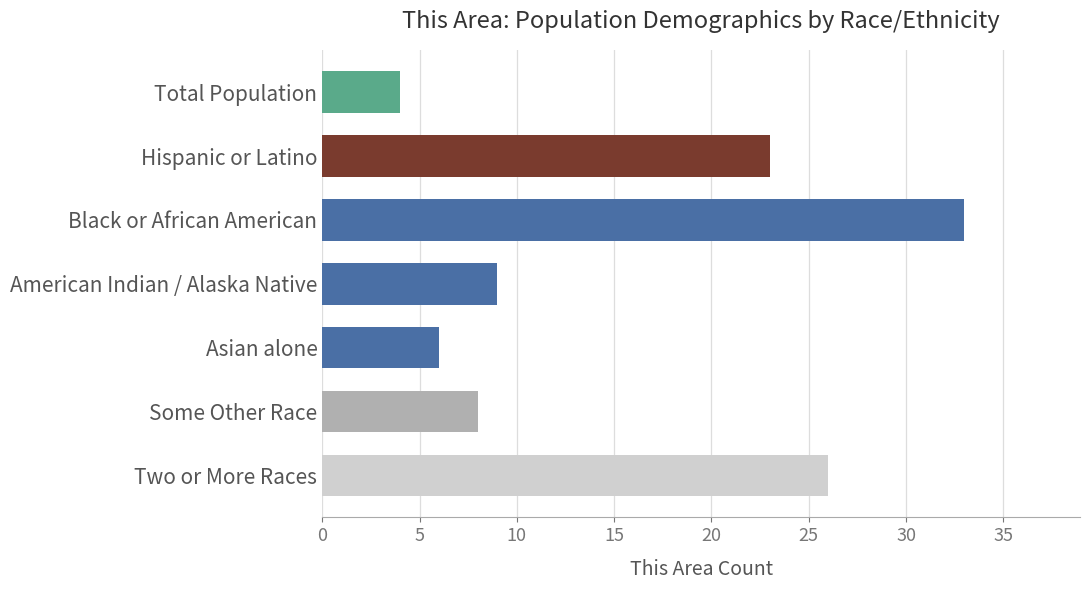

List the labels in order of value, largest first.

Black or African American, Two or More Races, Hispanic or Latino, American Indian / Alaska Native, Some Other Race, Asian alone, Total Population